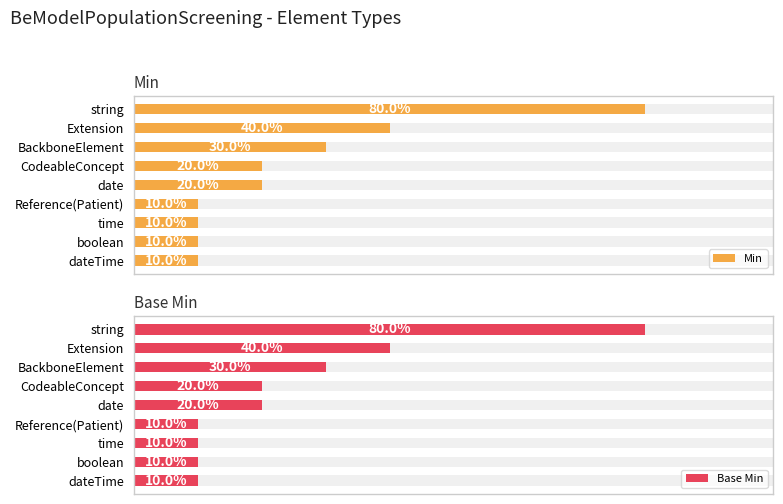

Which series has the largest total across all categories?

Min